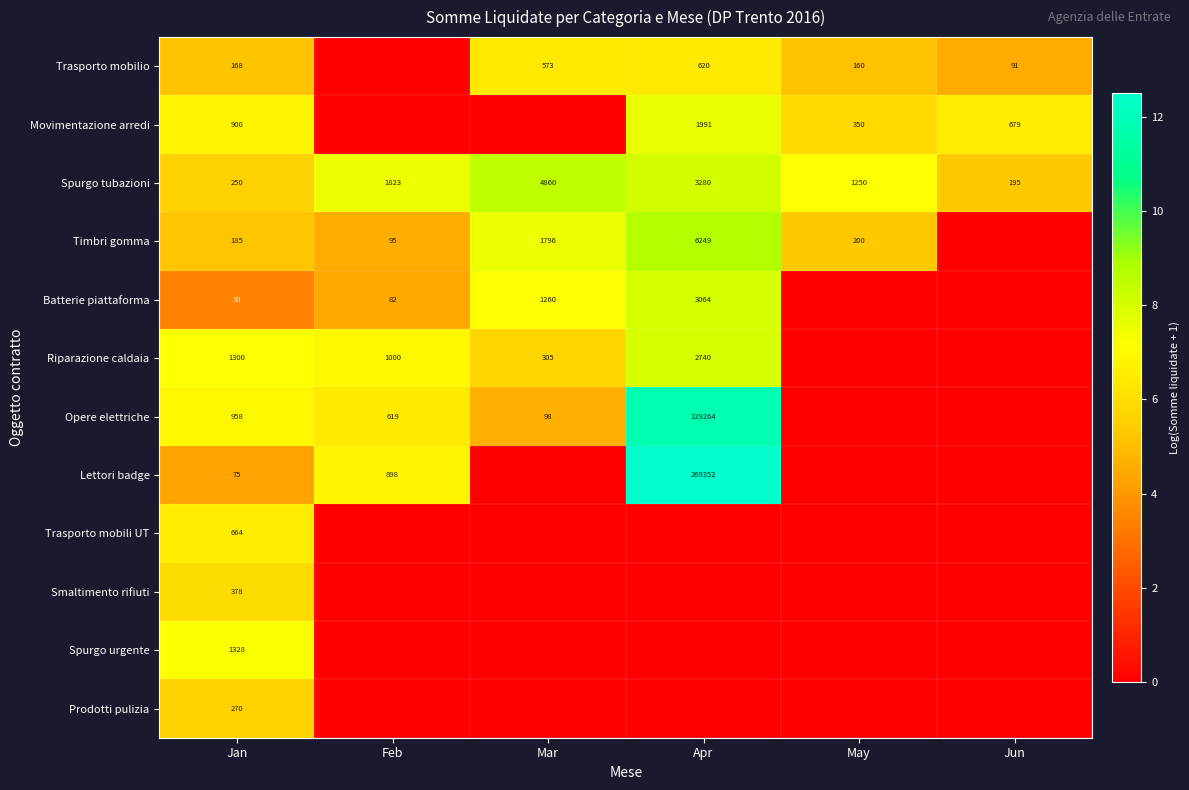

Is the value of Lettori badge at Jan greater than the value of Opere elettriche at Mar?

No